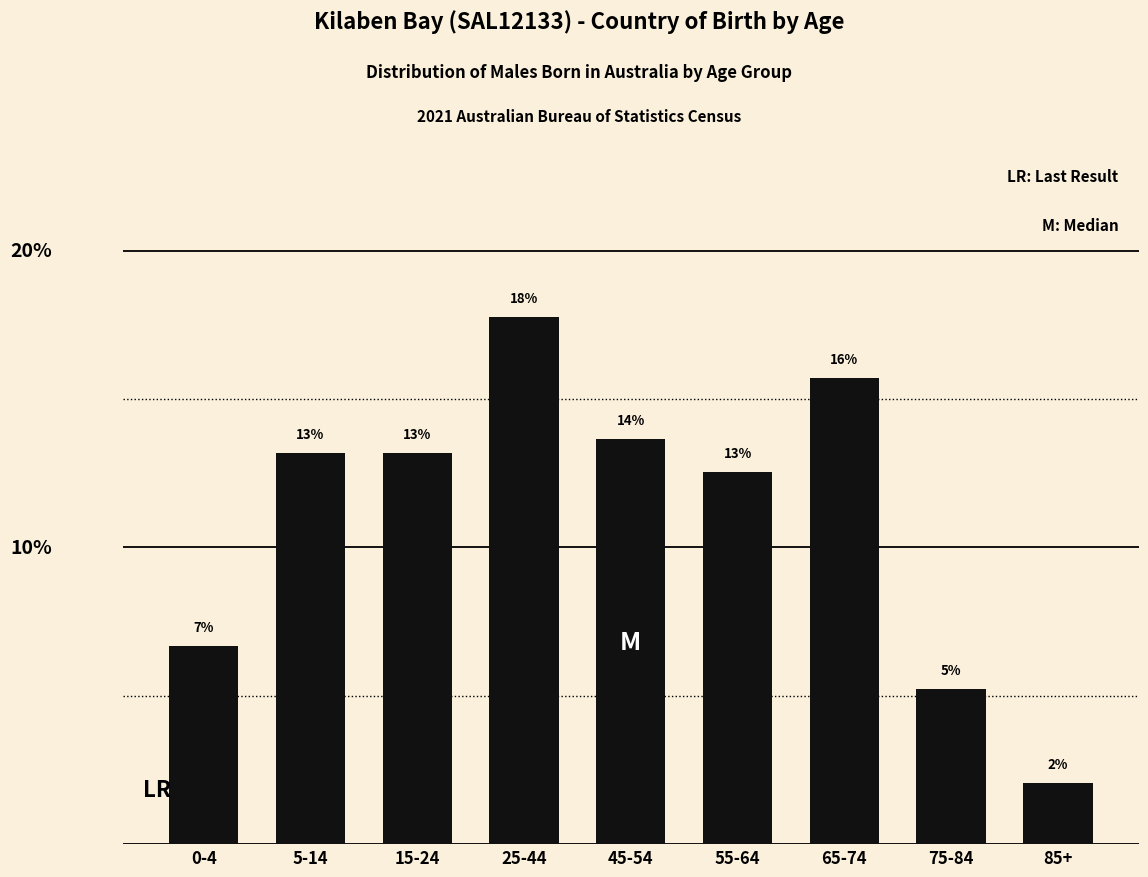

Does the chart contain any negative values?

No